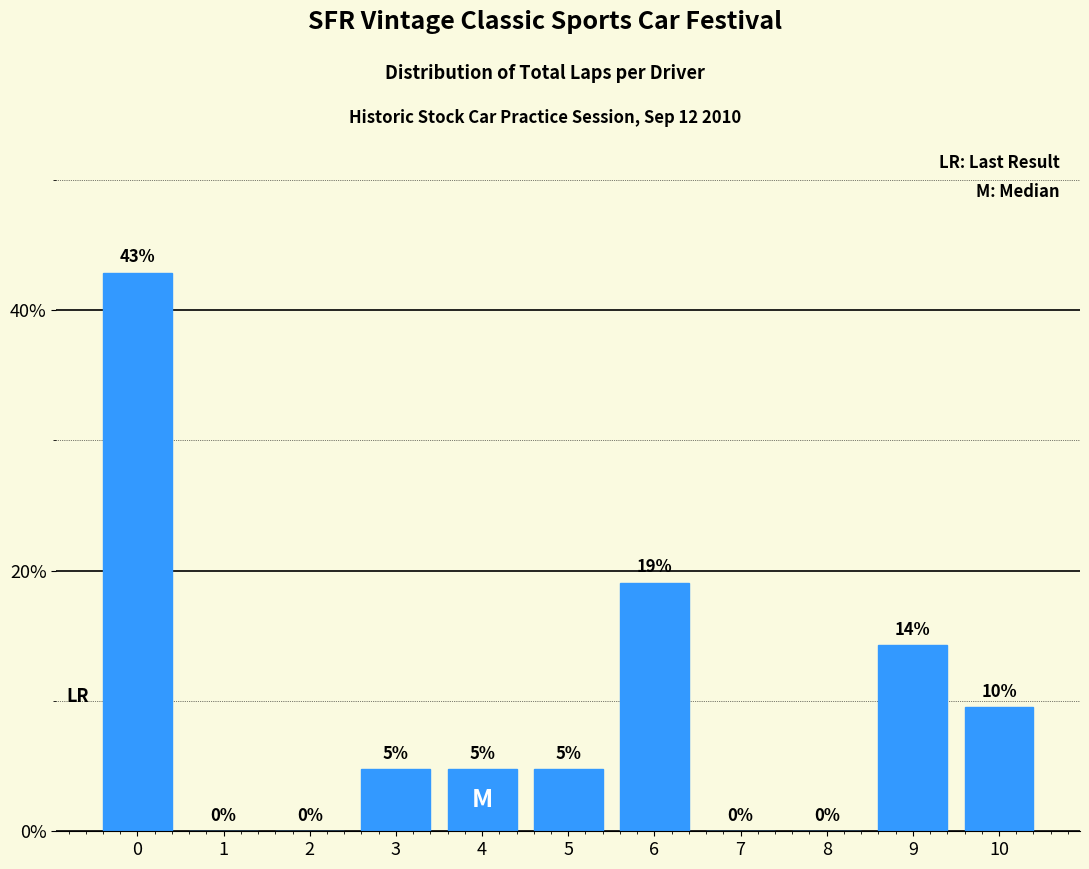

True or false: the data shows 0.0 at 2.

True